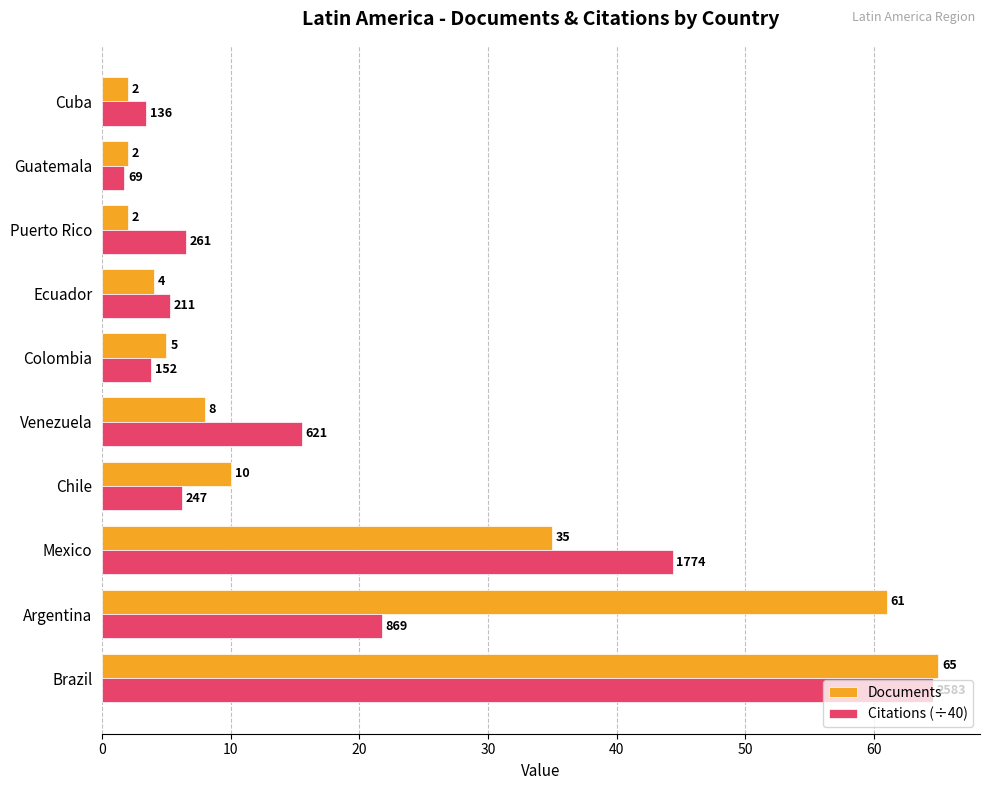

Rank the series by their average value, from lowest to highest.

Citations (÷40), Documents